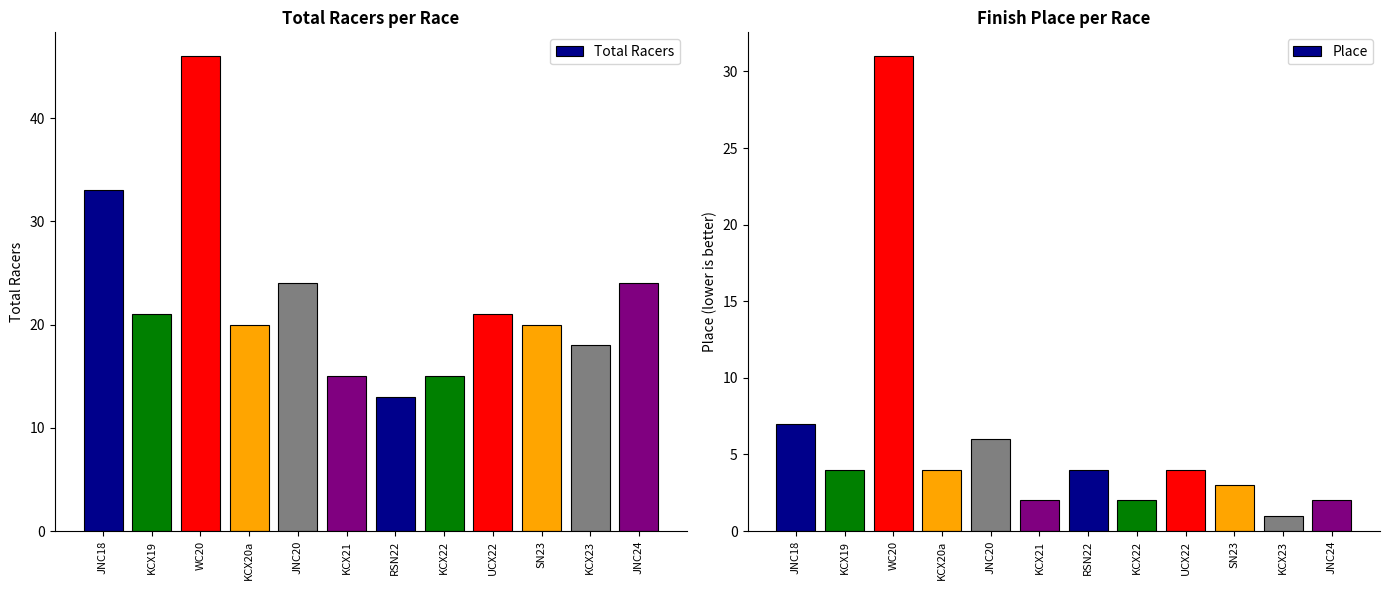

What are all the series names shown in the legend?

Total Racers, Place